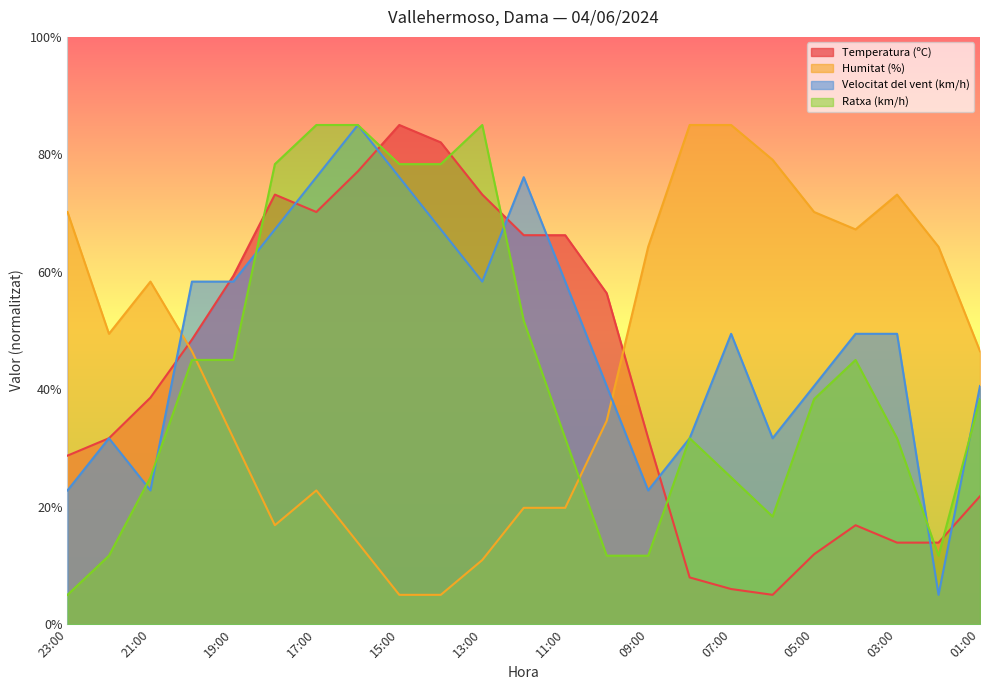

Between 07:00 and 08:00, which is larger?

08:00